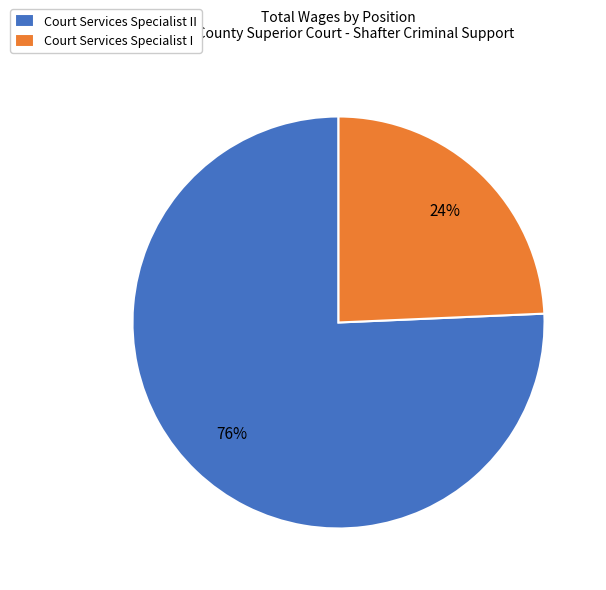

How many segments does this pie chart have?

2